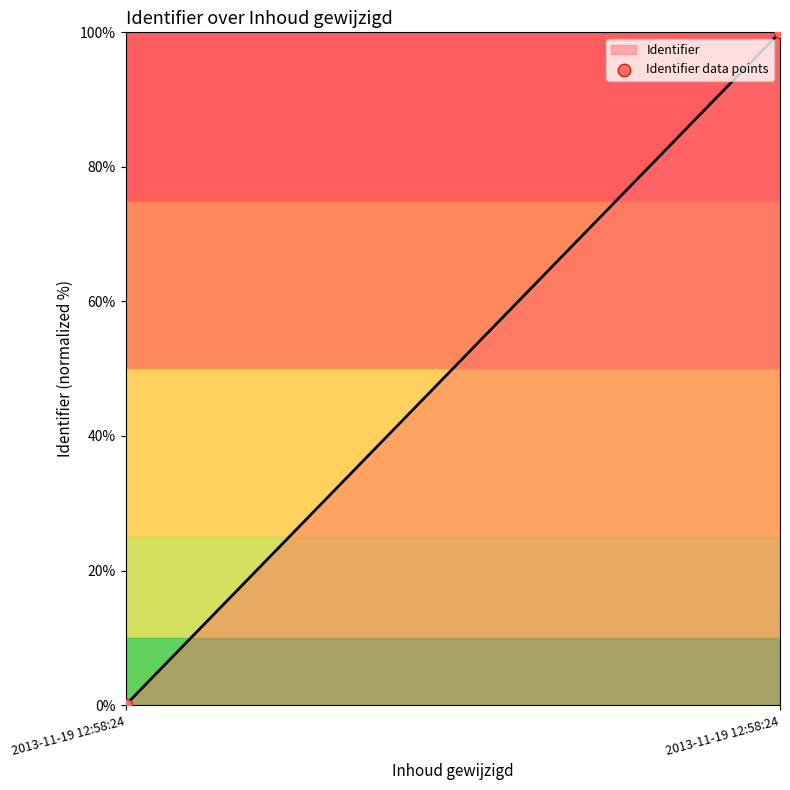

What is the difference between the maximum and minimum values?

100.0